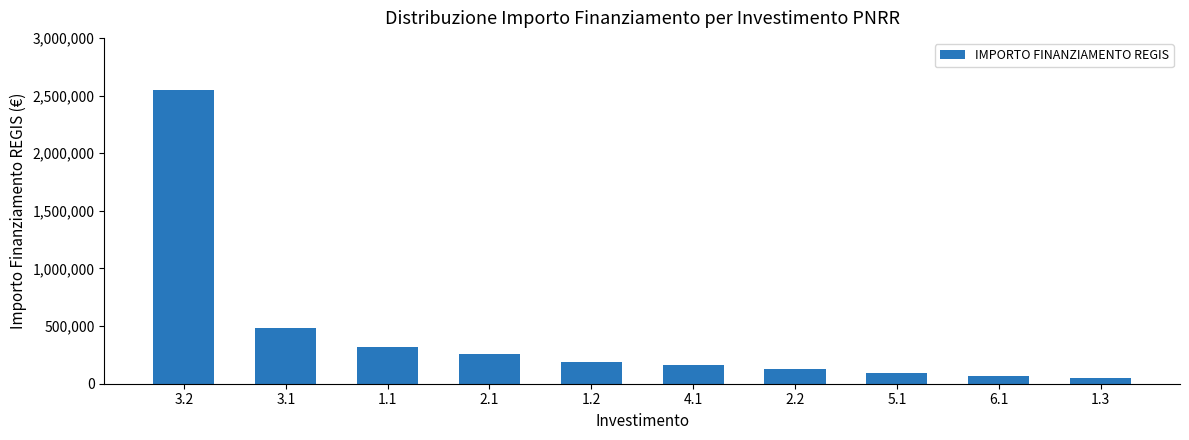

The chart shows a value of 2544000 at 3.2. True or false?

True